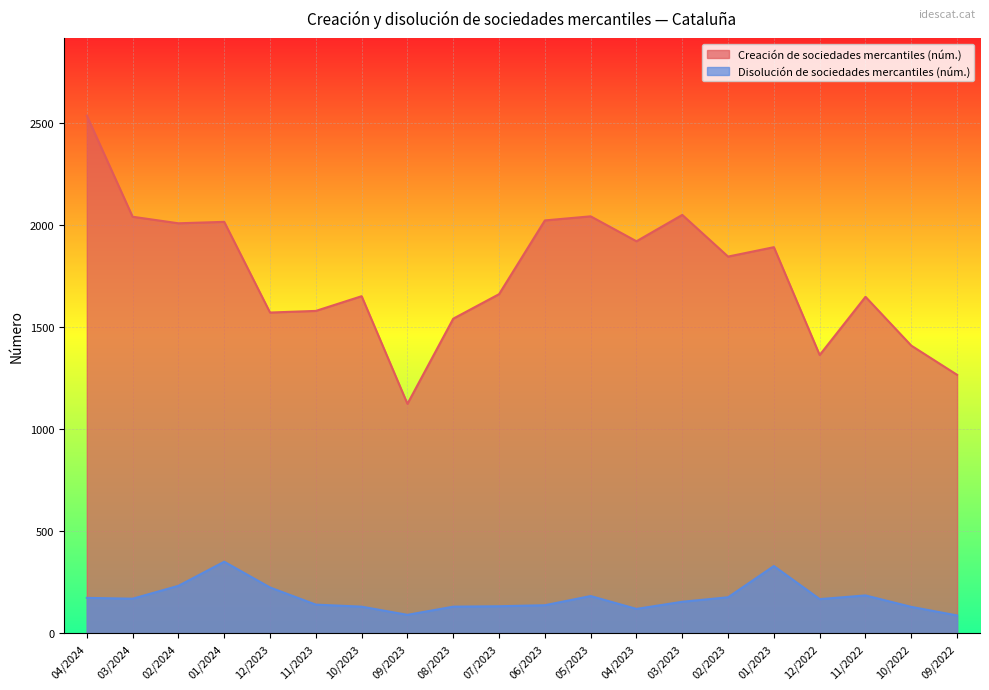

Is the value of Creación de sociedades mercantiles (núm.) at 05/2023 greater than the value of Disolución de sociedades mercantiles (núm.) at 10/2023?

Yes